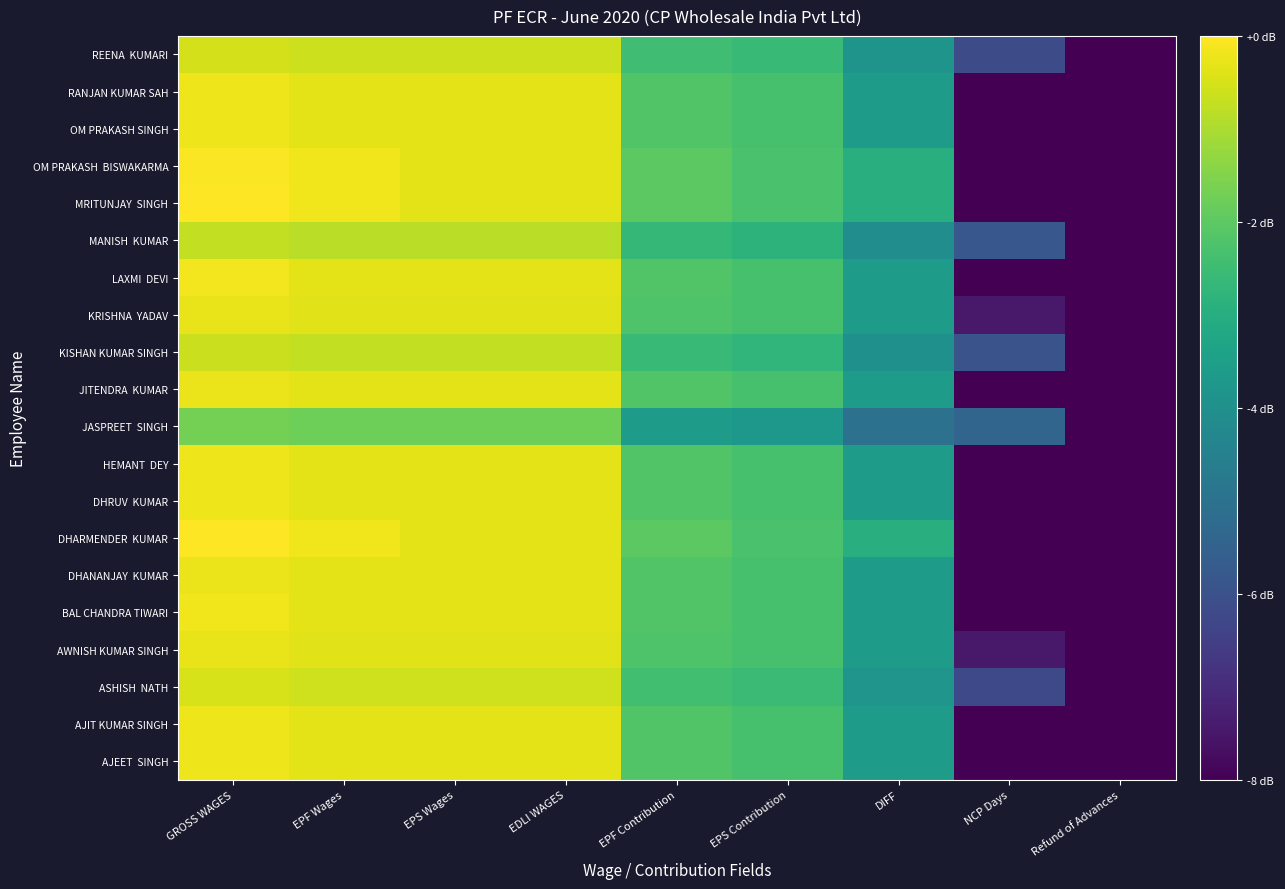

What is the spread (max minus min) of values at NCP Days?

3.3